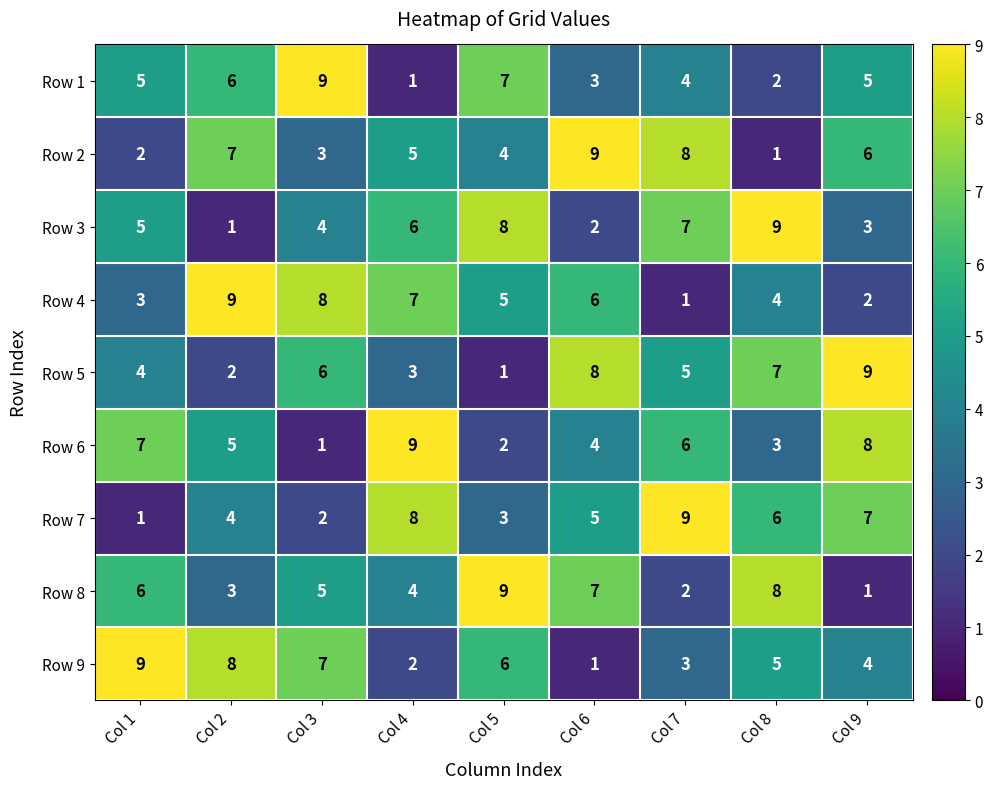

List the labels in order of Row 4 value, smallest first.

Col 7, Col 9, Col 1, Col 8, Col 5, Col 6, Col 4, Col 3, Col 2